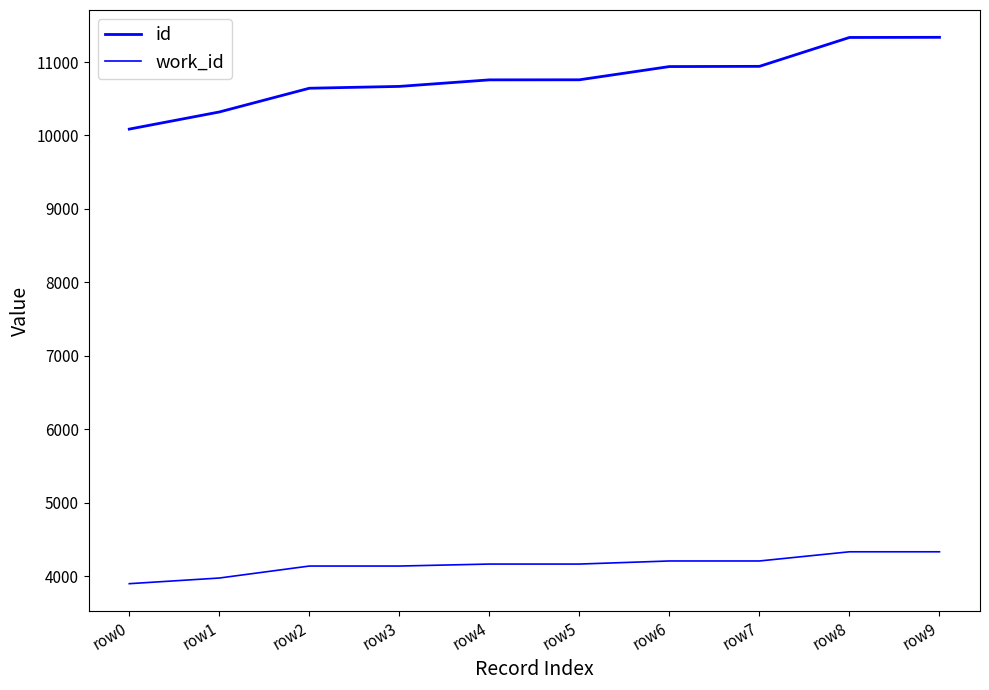

How many lines are shown in the chart?

2